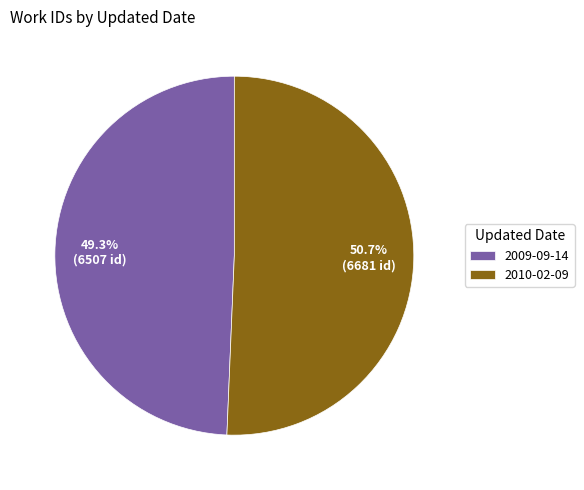

To the nearest percent, what portion does 2009-09-14 represent?

49%